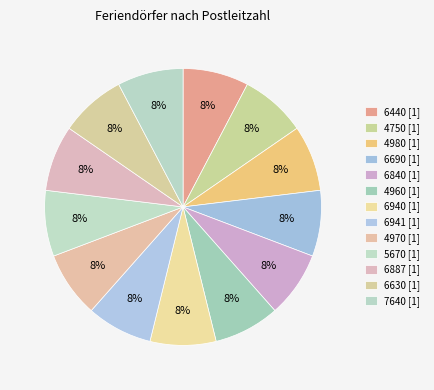

Combined, do 5670 and 4960 account for over 50%?

No